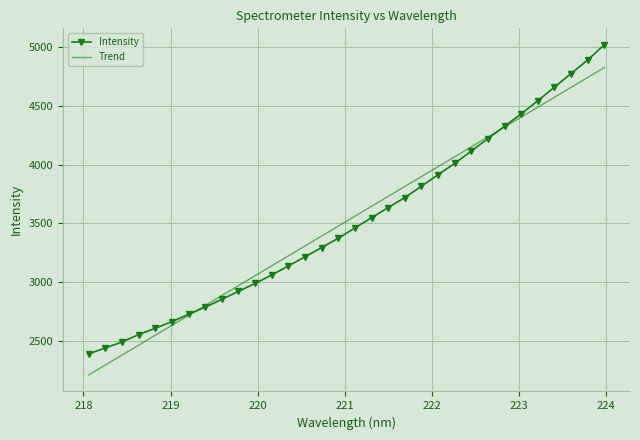

At how many categories does at least one series exceed 4673?

3